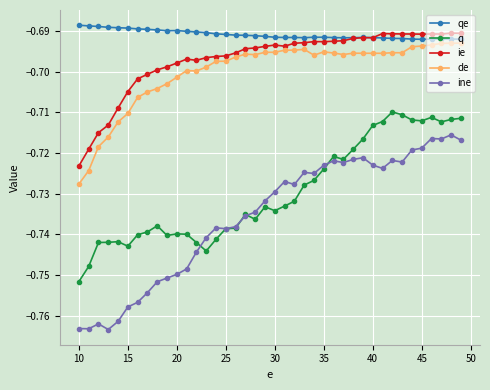

True or false: ie has more than 1 interior local peaks.

True